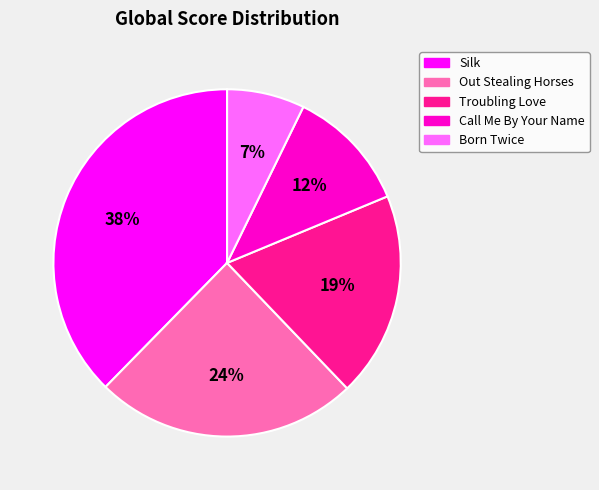

Count the number of slices in the pie.

5